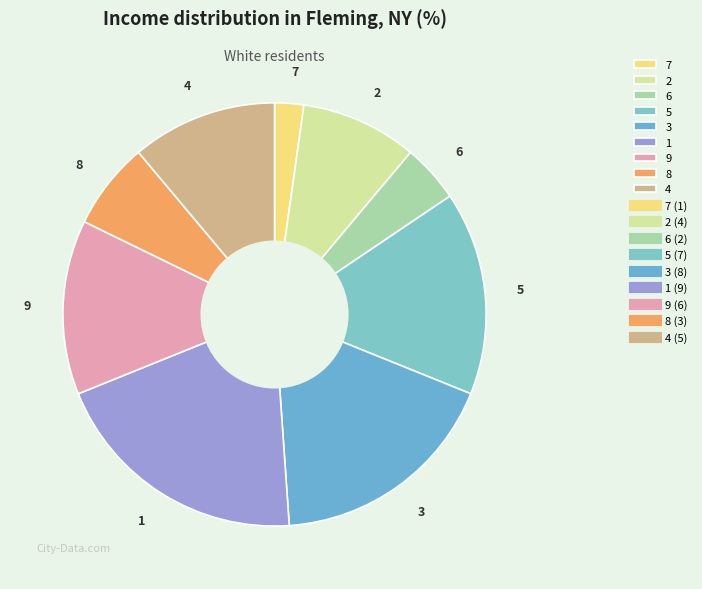

Is there a majority slice in this chart?

No